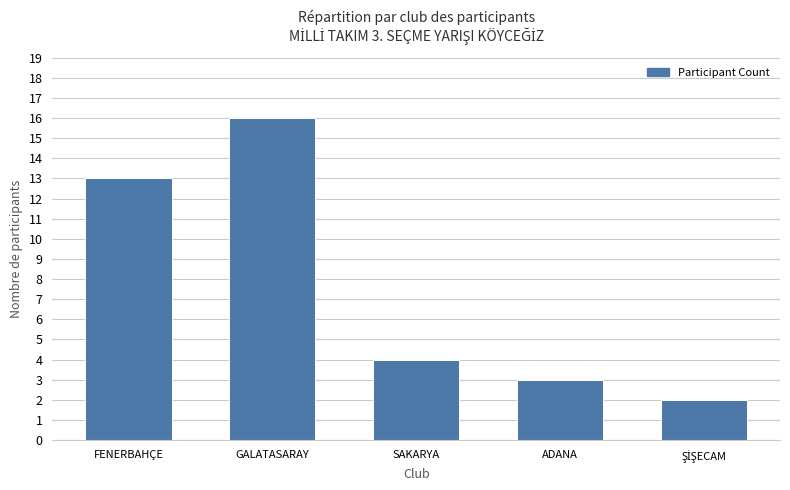

Is it true that the value at SAKARYA is 4?

True